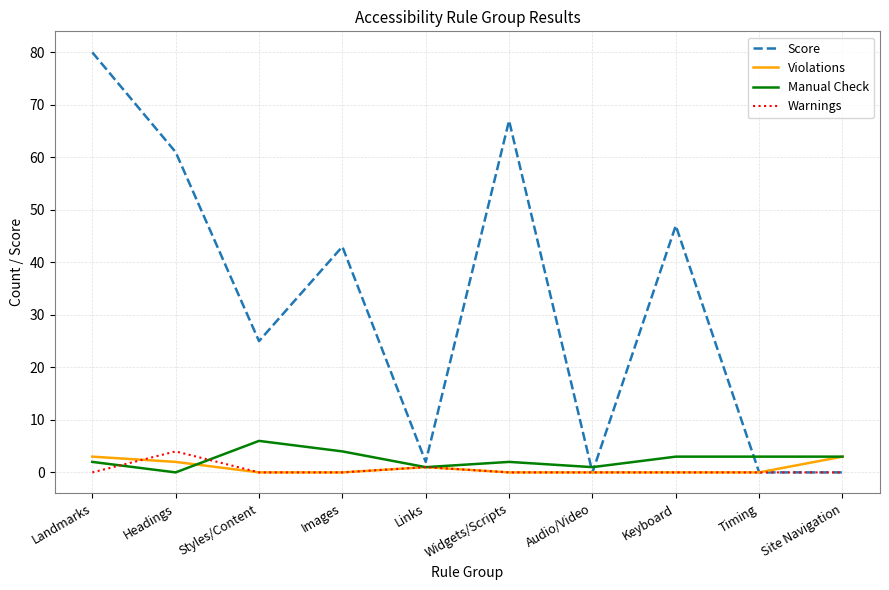

What position from the right is Headings?

9